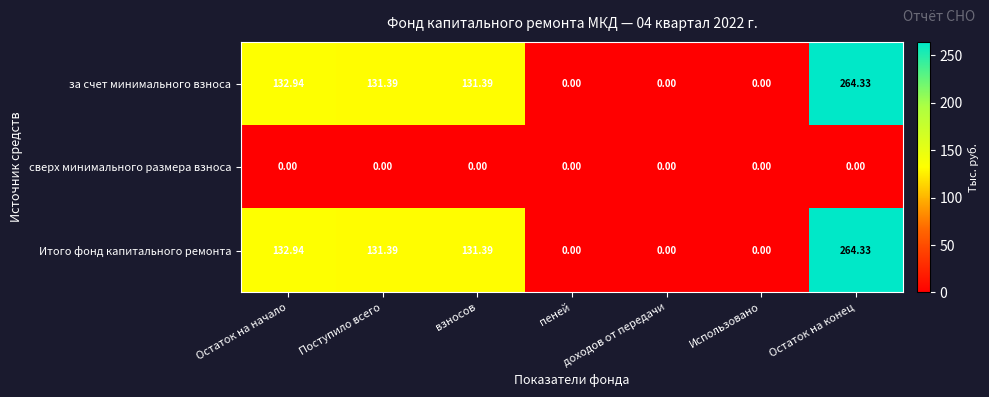

At which category is the sum across all series the highest?

Остаток на конец